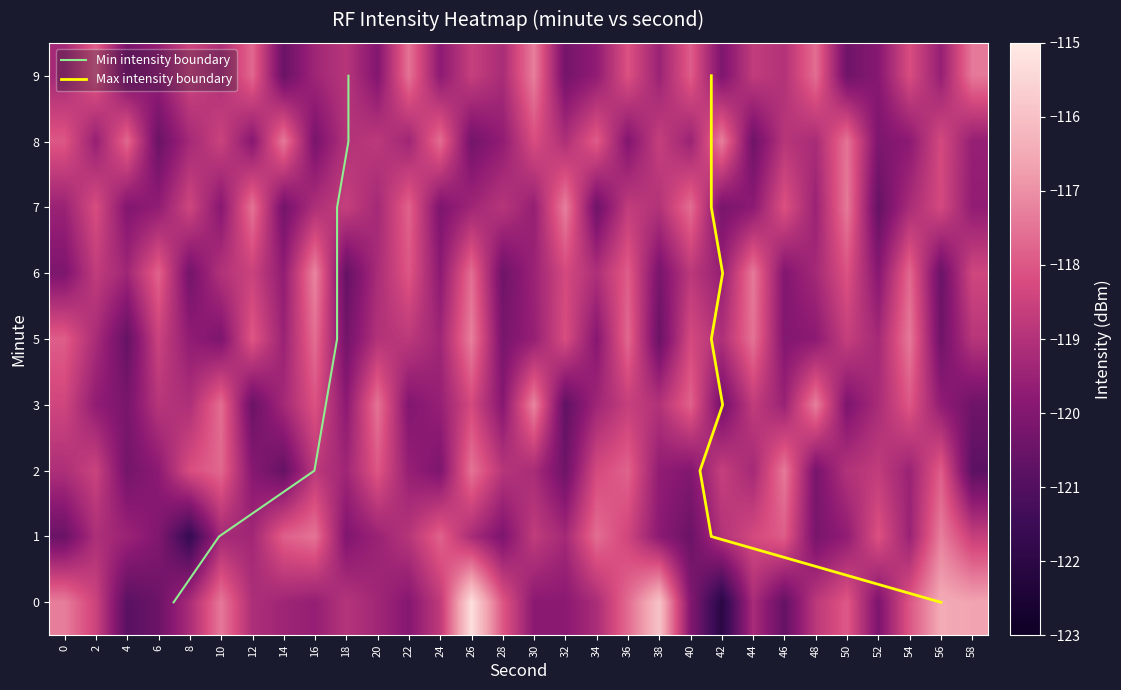

What is the sum of the 2 values at 28 and 36?

-236.7